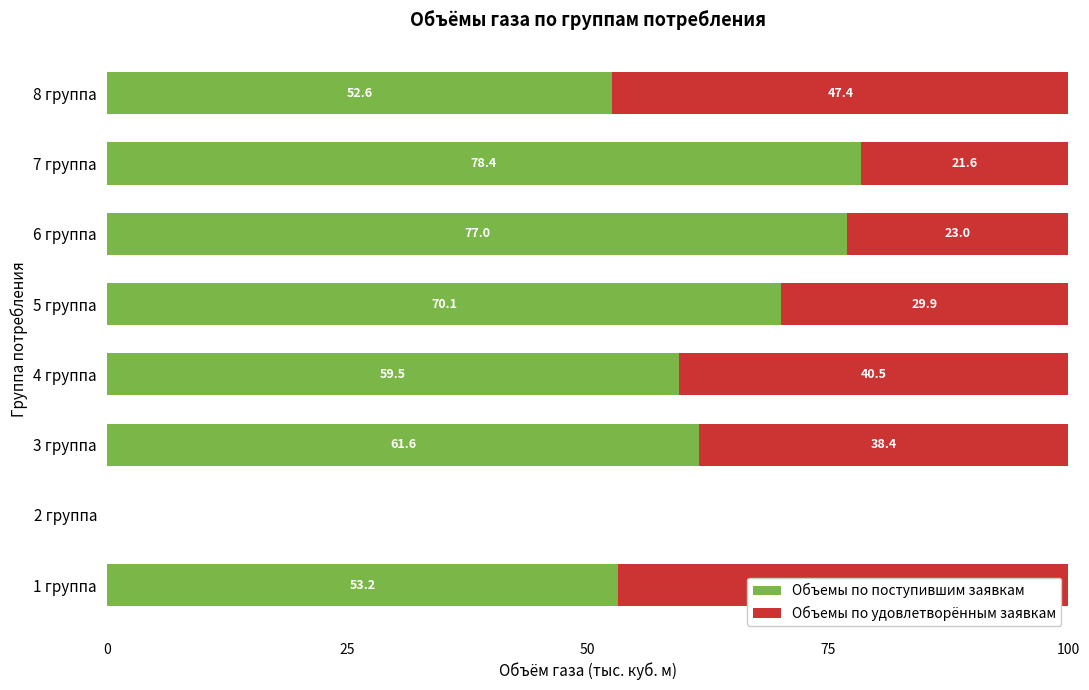

True or false: Объемы по поступившим заявкам has a value of 0.0 at 2 группа.

True